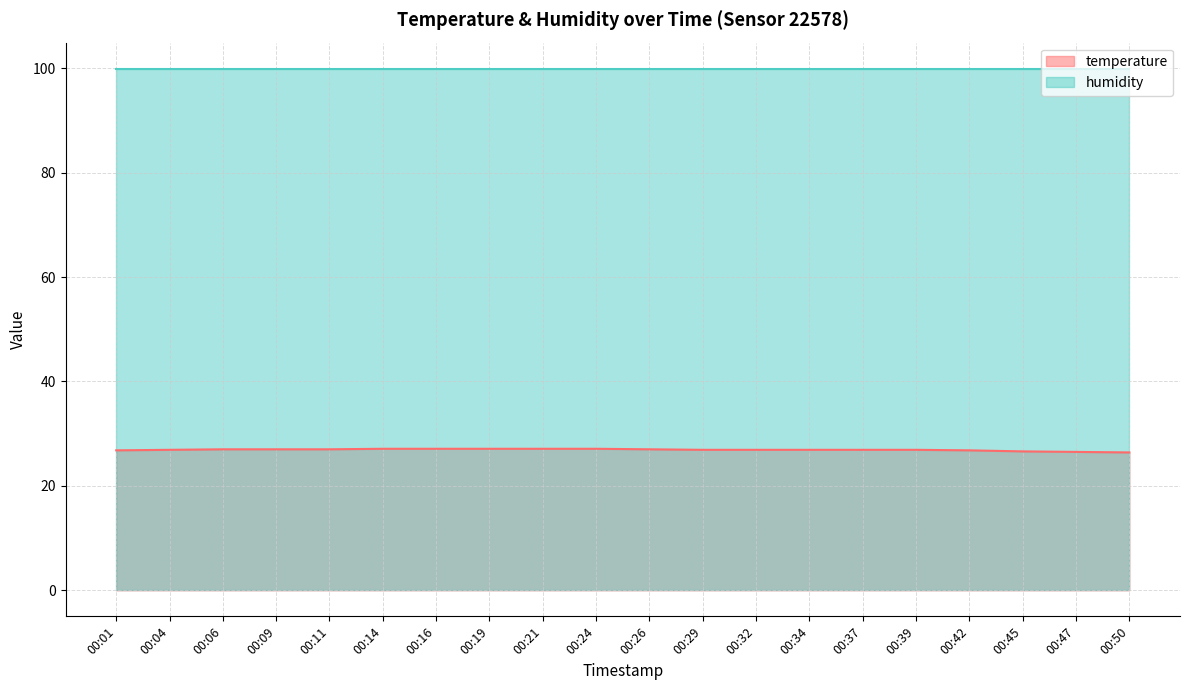

What is the maximum value shown in the chart?

99.9